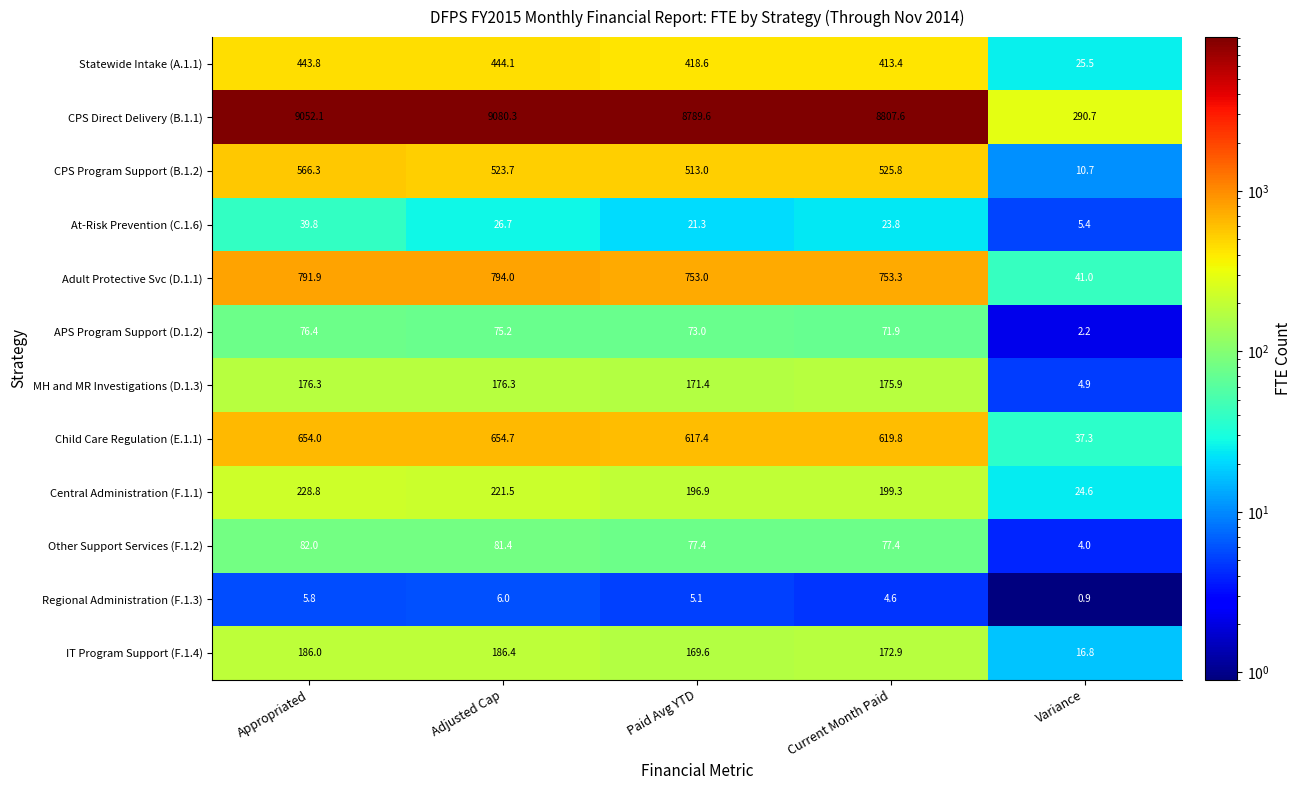

What is the sum of all CPS Program Support (B.1.2) values?

2139.5